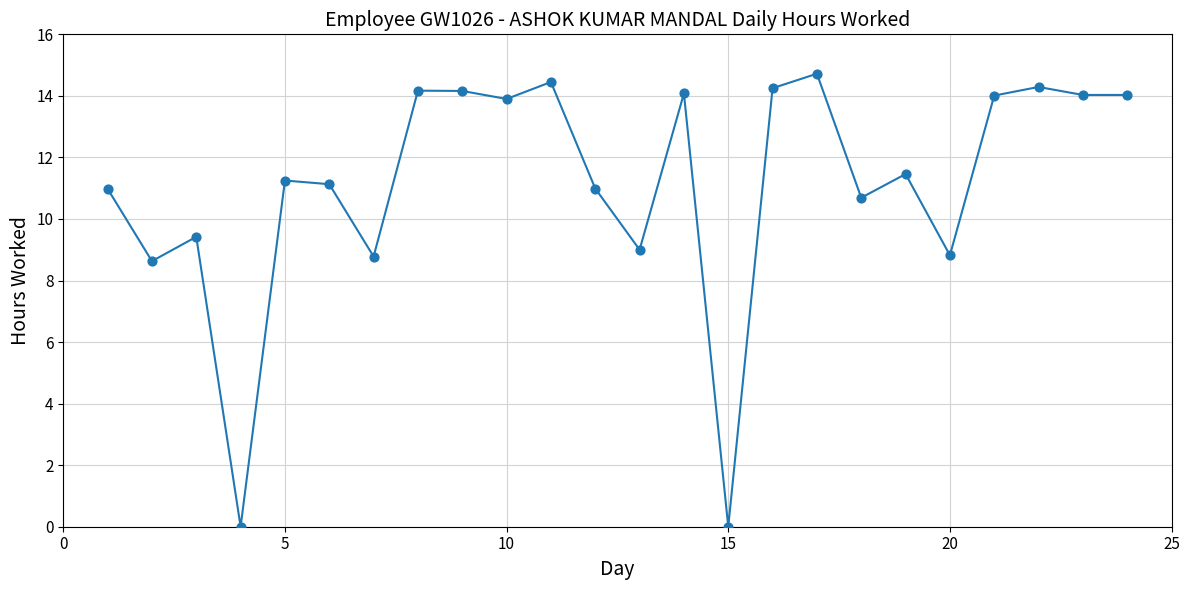

What is the greatest value displayed?

14.7